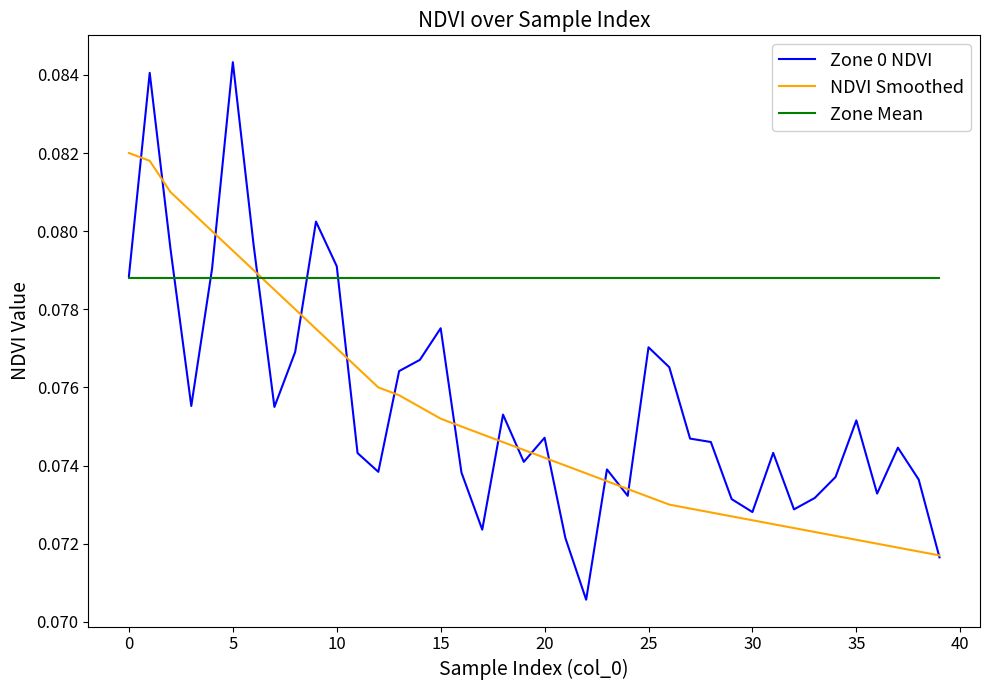

True or false: NDVI Smoothed and Zone Mean intersect in this chart.

True